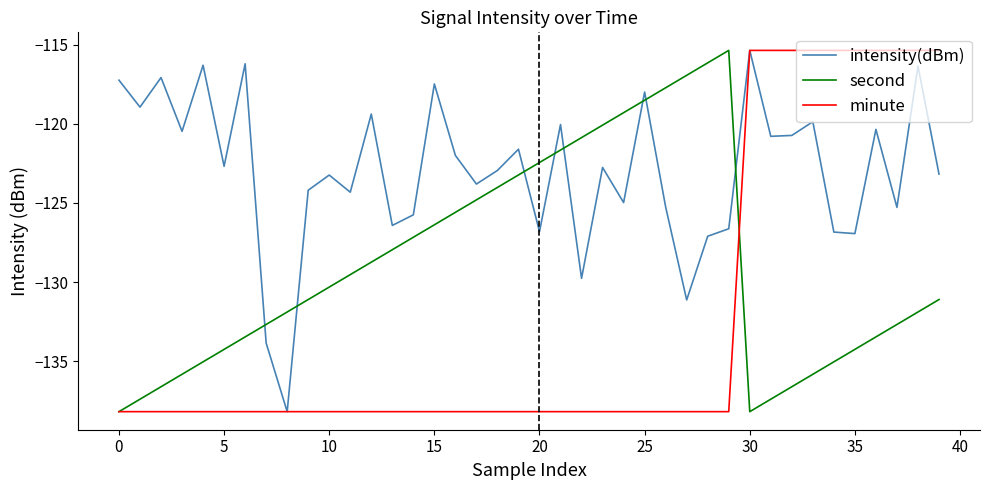

Rank the series by their average value, from lowest to highest.

minute, second, intensity(dBm)